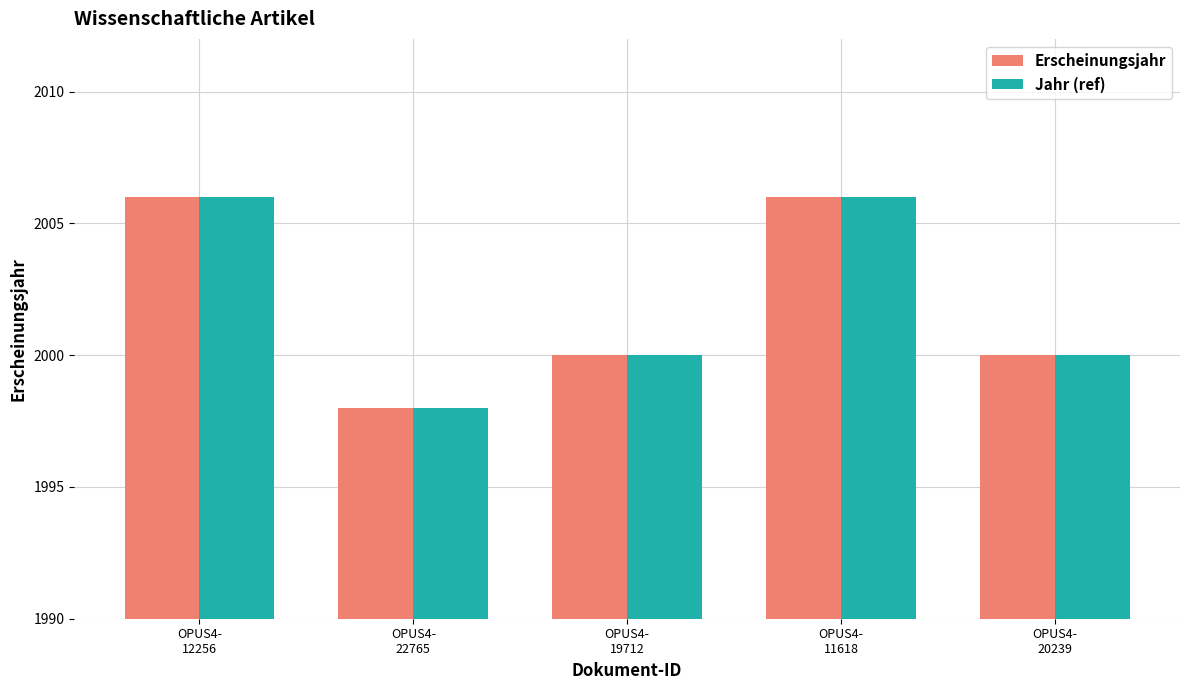

What is the sum of all Erscheinungsjahr values?

10010